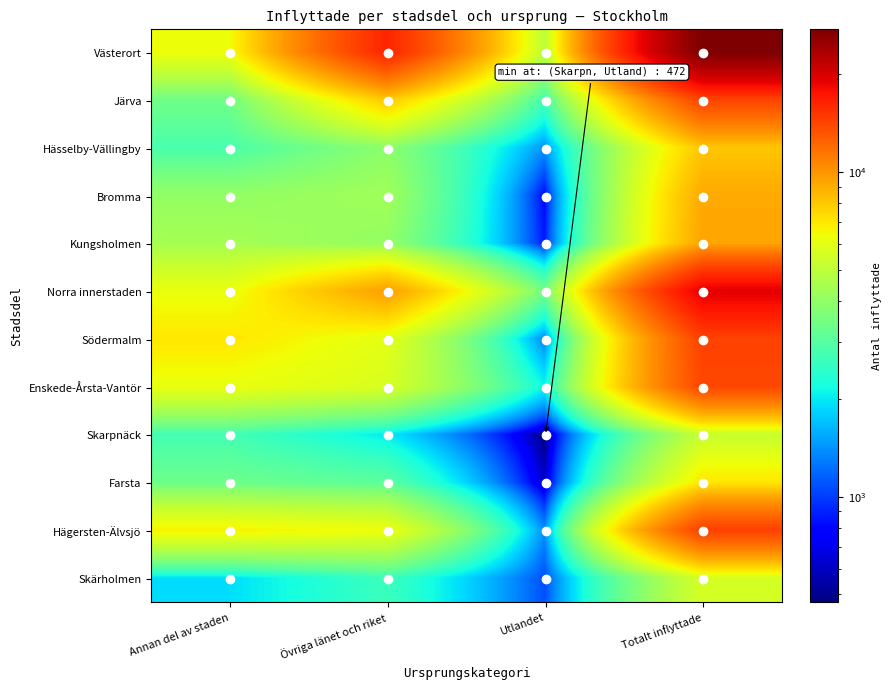

Between Annan del av staden and Utlandet, which is larger?

Annan del av staden